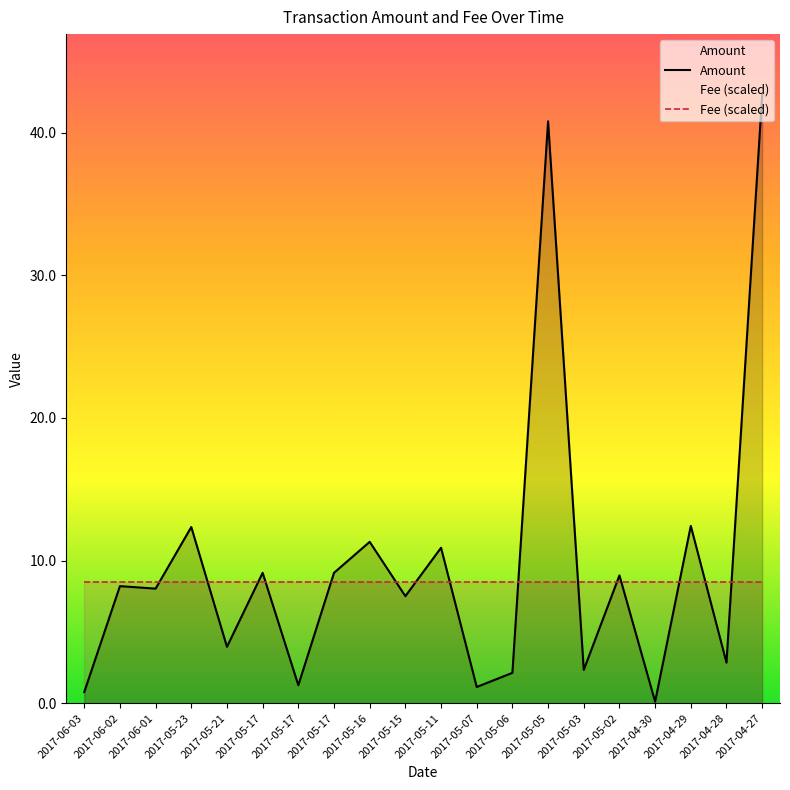

What is the sum of all Amount values?

195.9